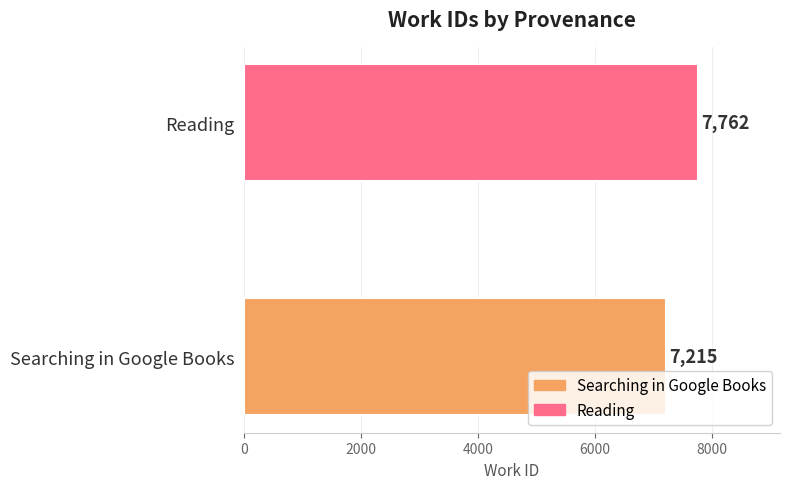

What is the greatest value displayed?

7762